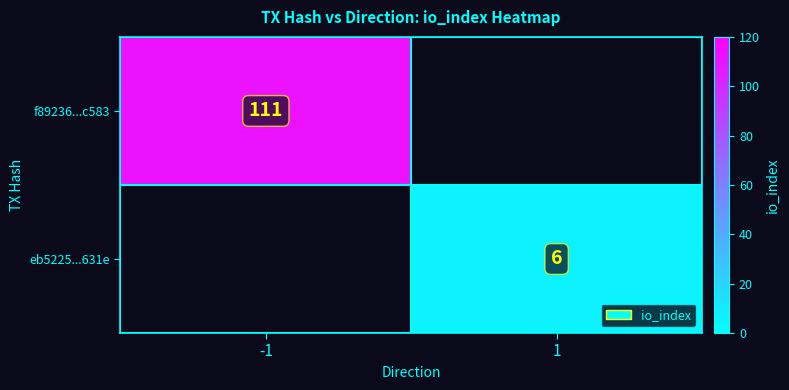

At which category does the chart reach its minimum across all series?

1